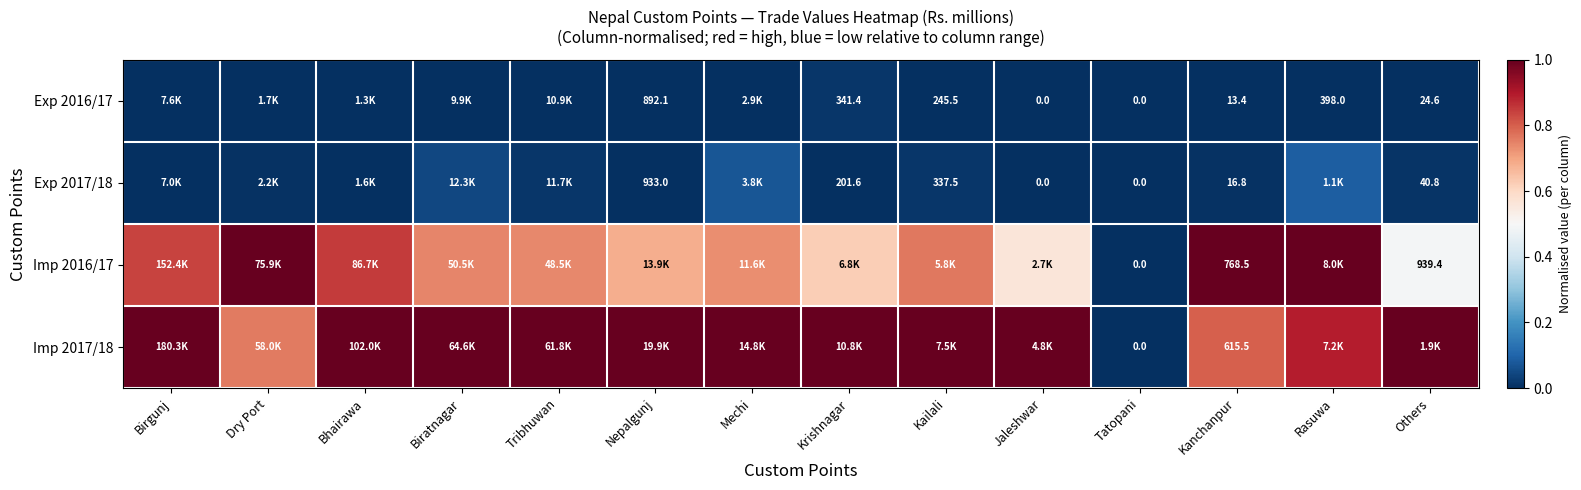

Is it true that Imp 2016/17 equals 0.0 at Tatopani?

True